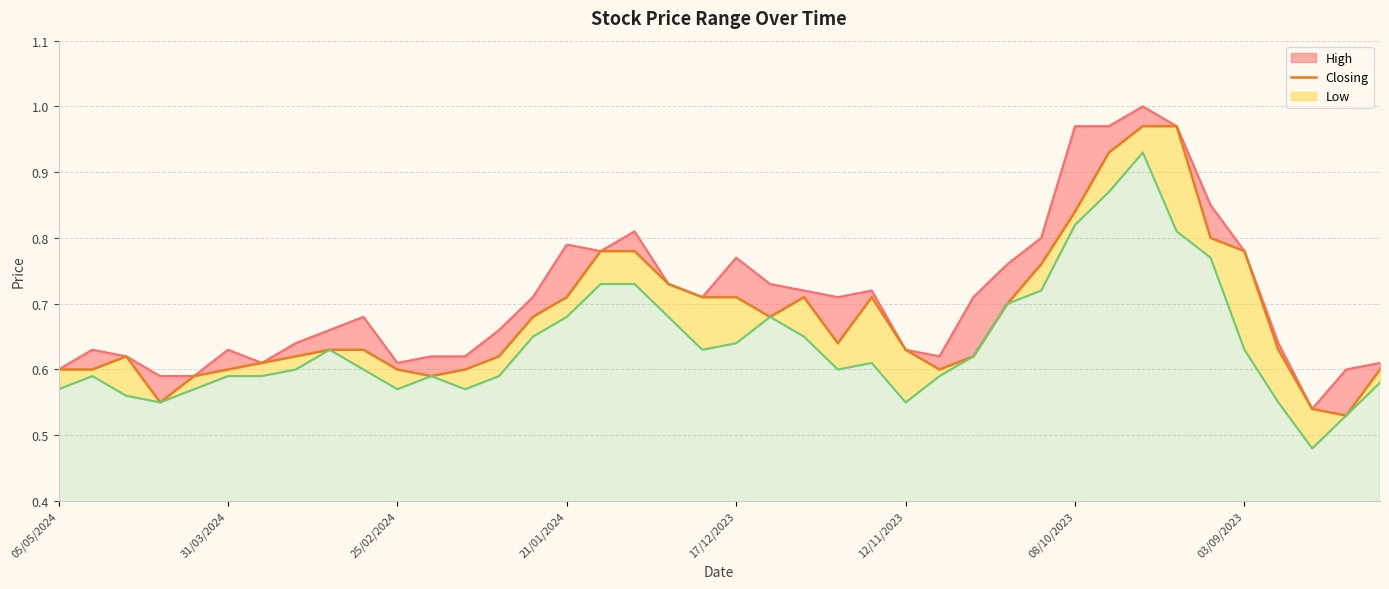

What position from the left is 21/01/2024?

4